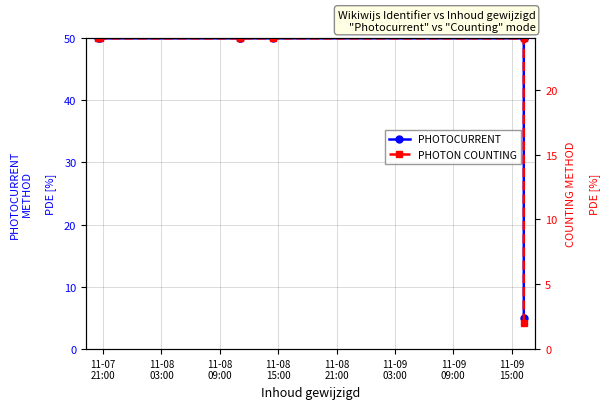

What is the highest value of the PHOTON COUNTING series?

24.0